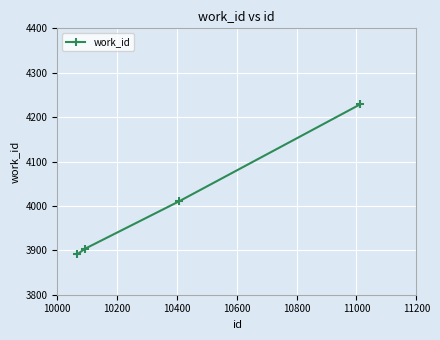

What is the smallest value displayed?

3891